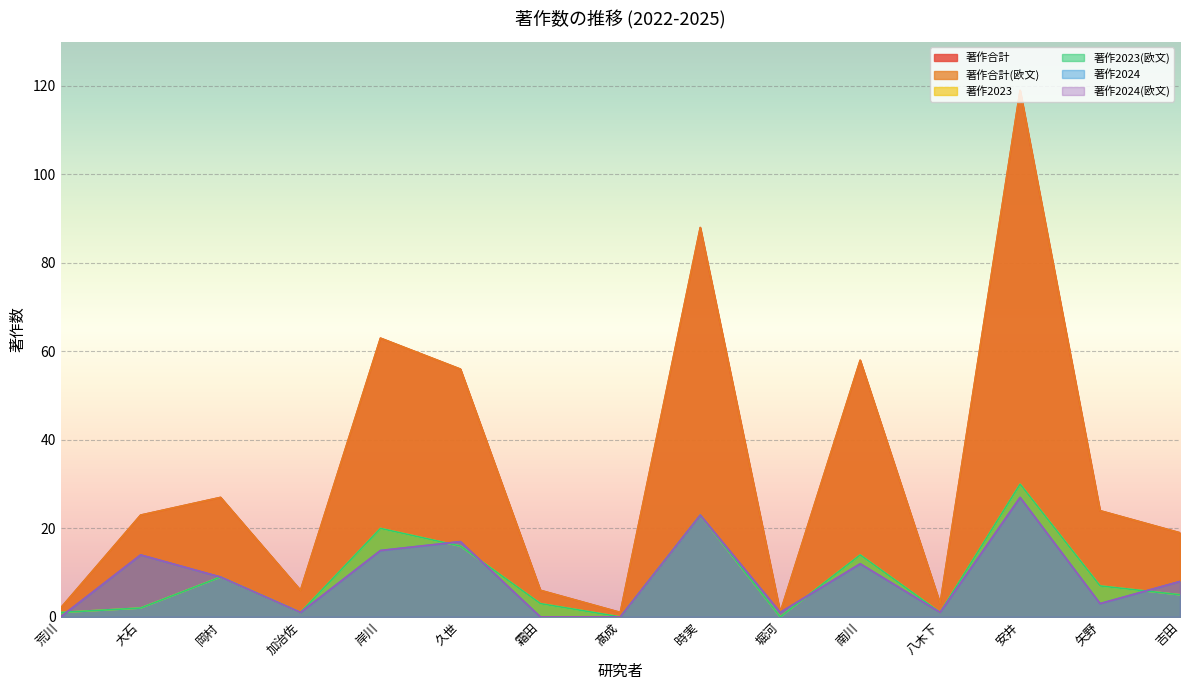

At which category is the sum across all series the highest?

安井